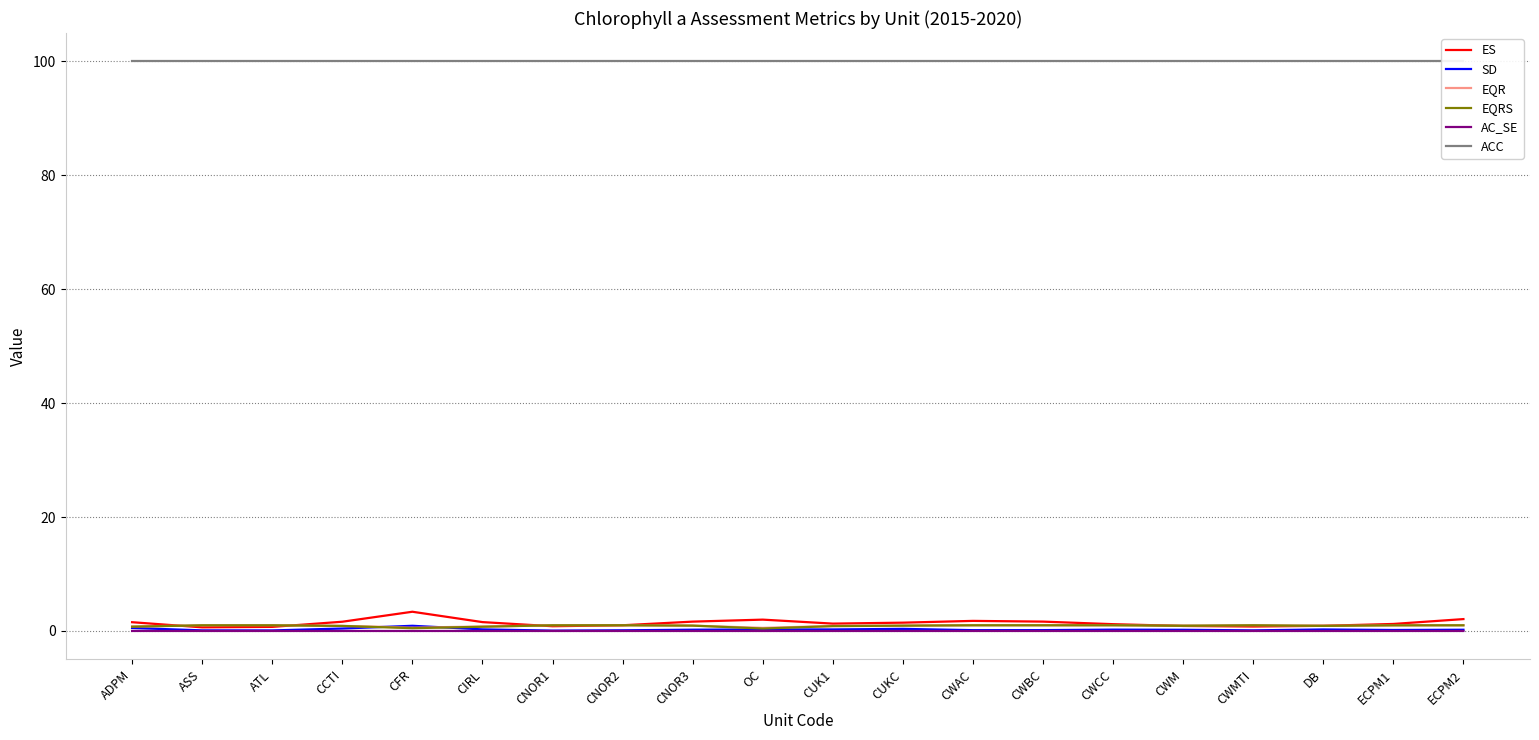

After their last crossing, which series has the higher values: ES or EQRS?

ES